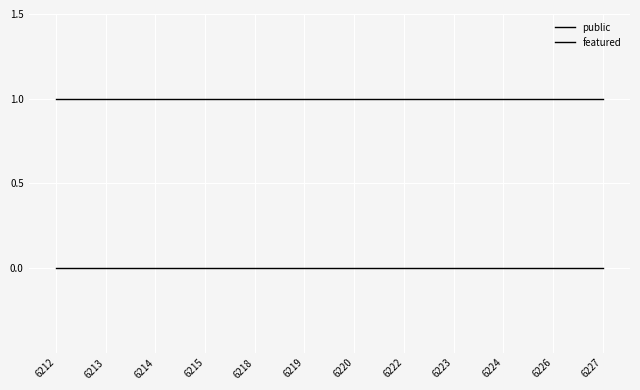

Reading right to left, what are all the values shown in this chart?

public: 6227=1	6226=1	6224=1	6223=1	6222=1	6220=1	6219=1	6218=1	6215=1	6214=1	6213=1	6212=1
featured: 6227=0	6226=0	6224=0	6223=0	6222=0	6220=0	6219=0	6218=0	6215=0	6214=0	6213=0	6212=0